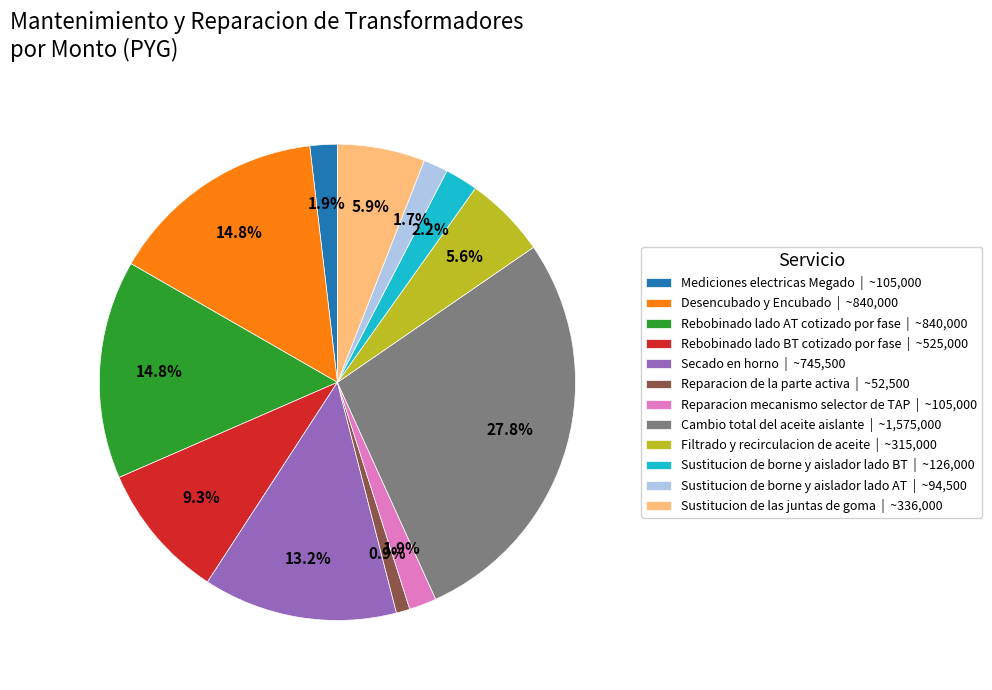

True or false: Desencubado y Encubado accounts for 15% of the total.

True